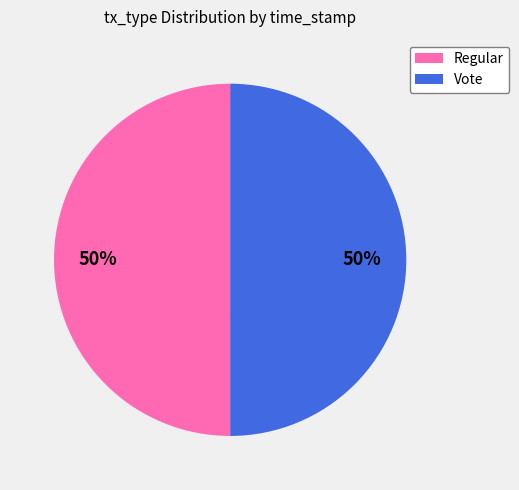

What percentage is the Regular slice, to the nearest percent?

50%